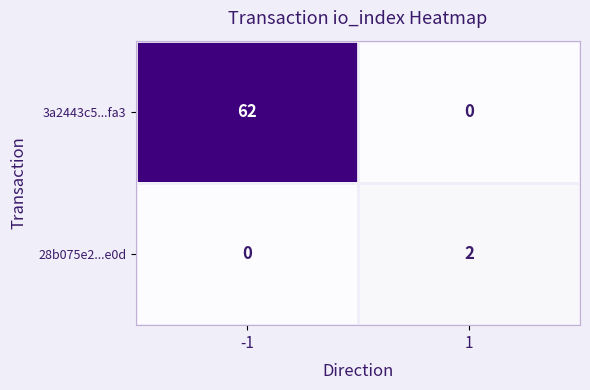

At 1, list the series in order from largest to smallest.

28b075e2...e0d, 3a2443c5...fa3